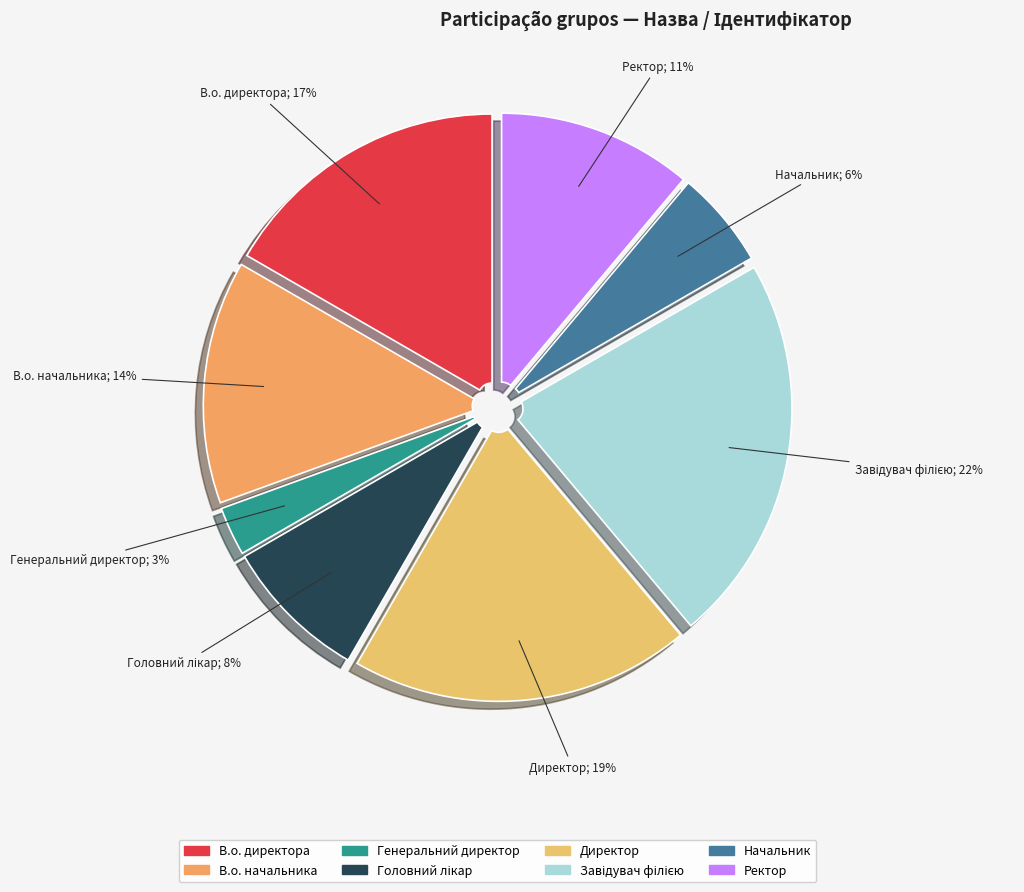

To the nearest percent, what is the average slice percentage?

12%